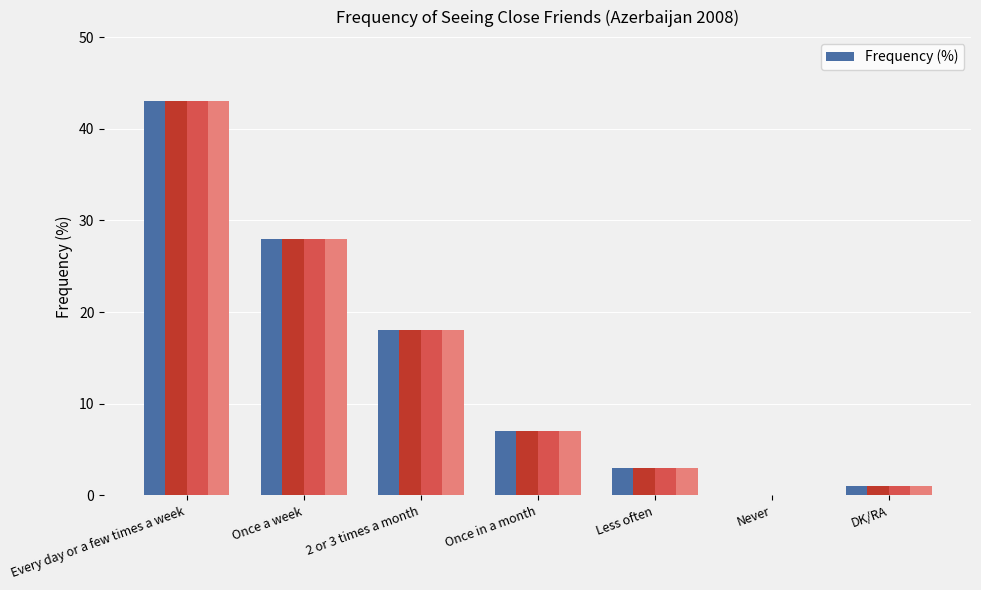

Rank the categories by value from lowest to highest.

Never, DK/RA, Less often, Once in a month, 2 or 3 times a month, Once a week, Every day or a few times a week